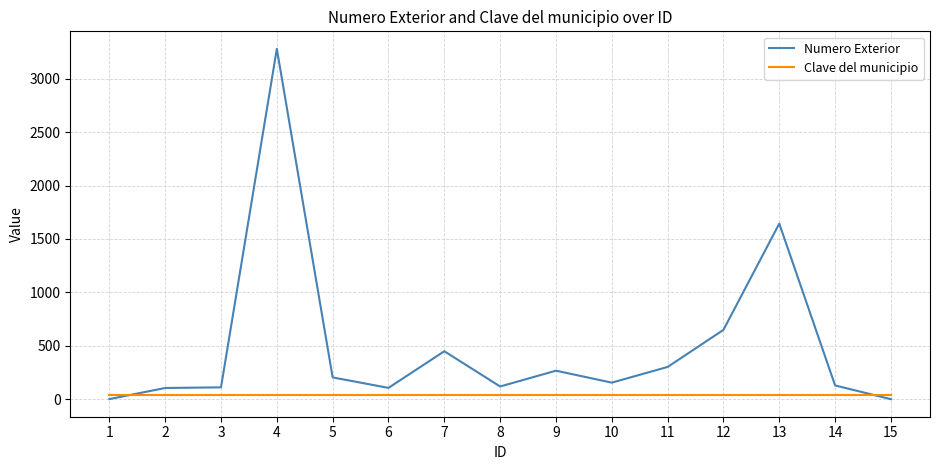

Which series has the largest range (max minus min)?

Numero Exterior